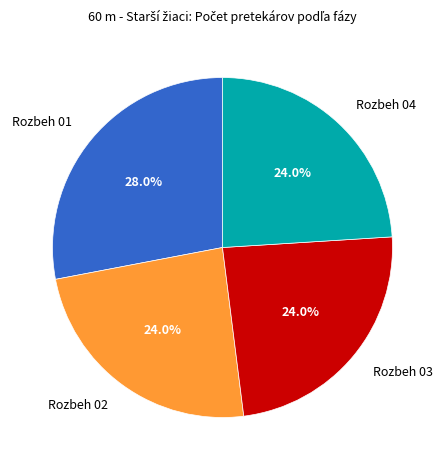

Which slice is the largest?

Rozbeh 01